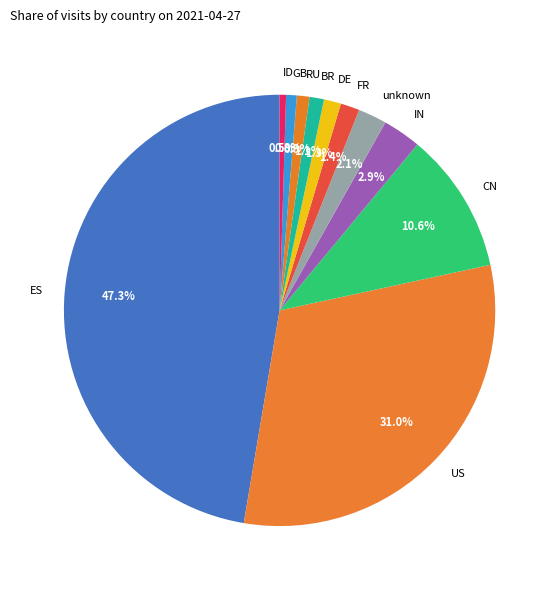

To the nearest percent, what portion does unknown represent?

2%